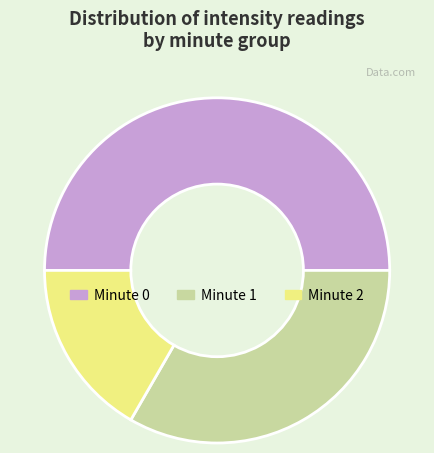

Does Minute 2 represent more than half of the total?

No